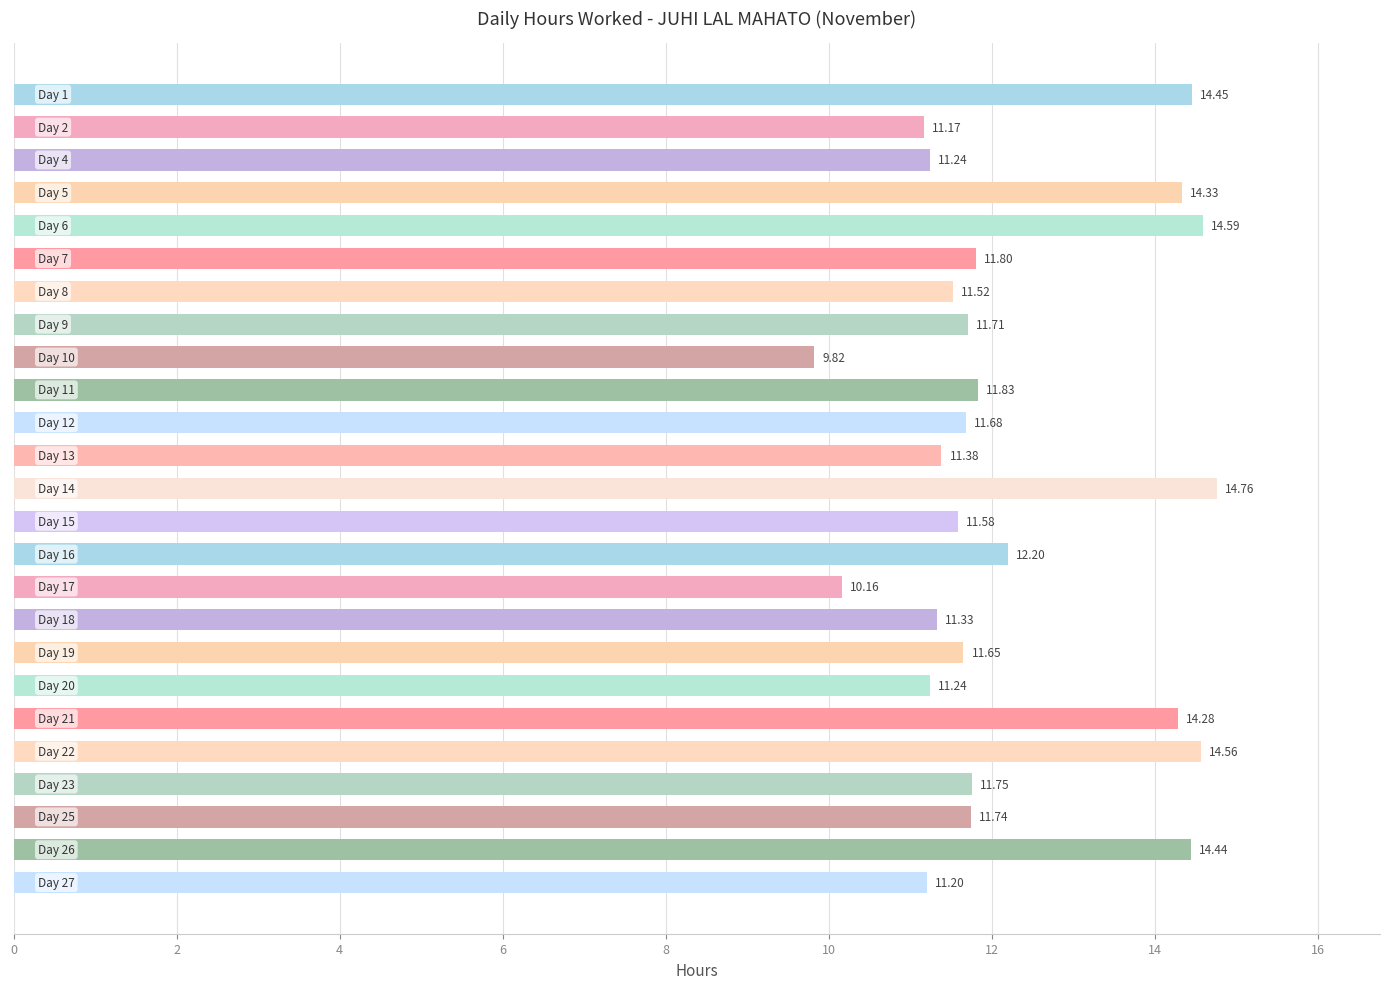

What is the difference between the second highest and second lowest values?

4.4